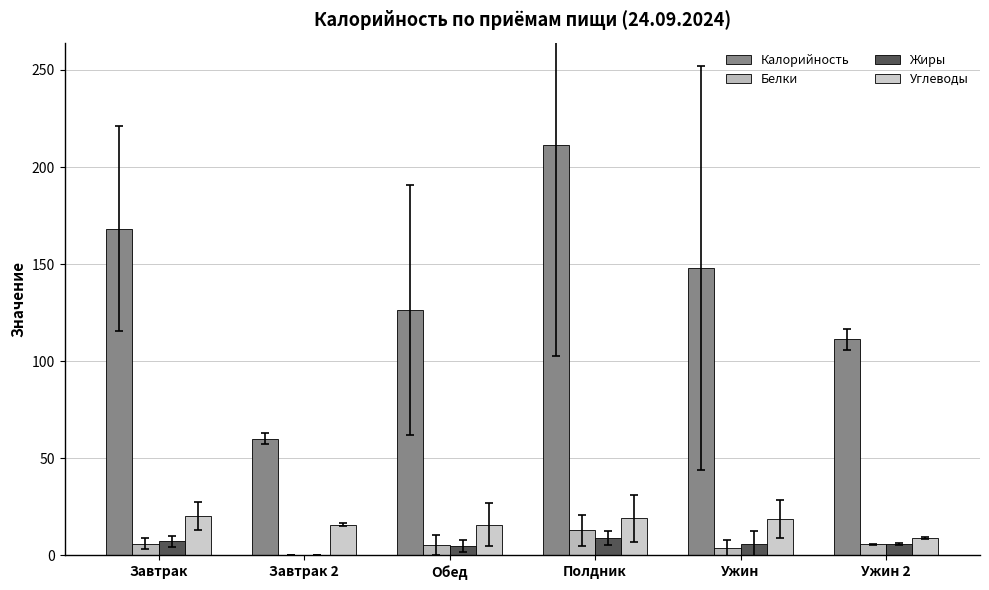

At which category is the sum across all series the highest?

Полдник